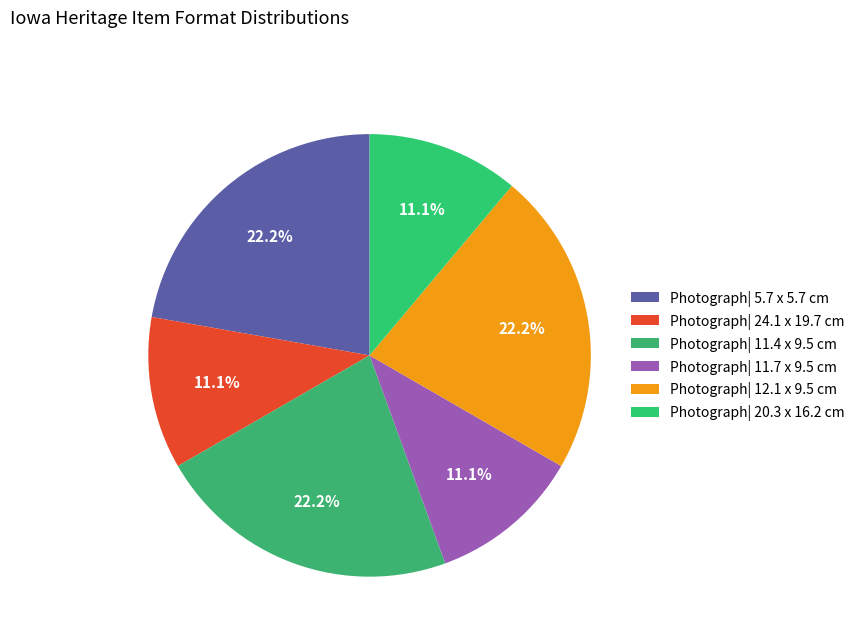

How many slices are in this pie chart?

6